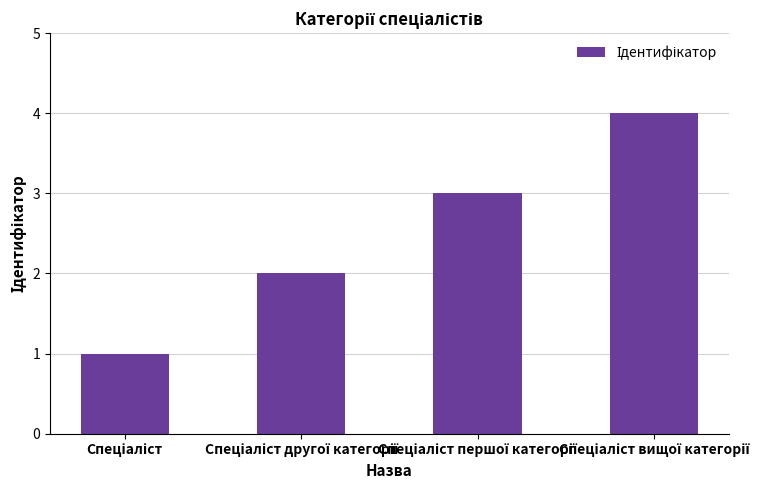

How many categories are shown in the chart?

4